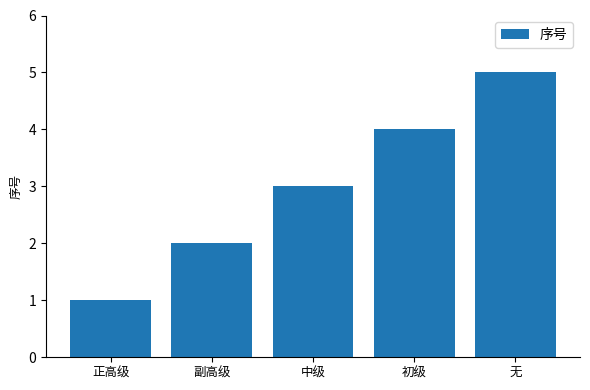

Which label corresponds to the smallest value in the chart?

正高级